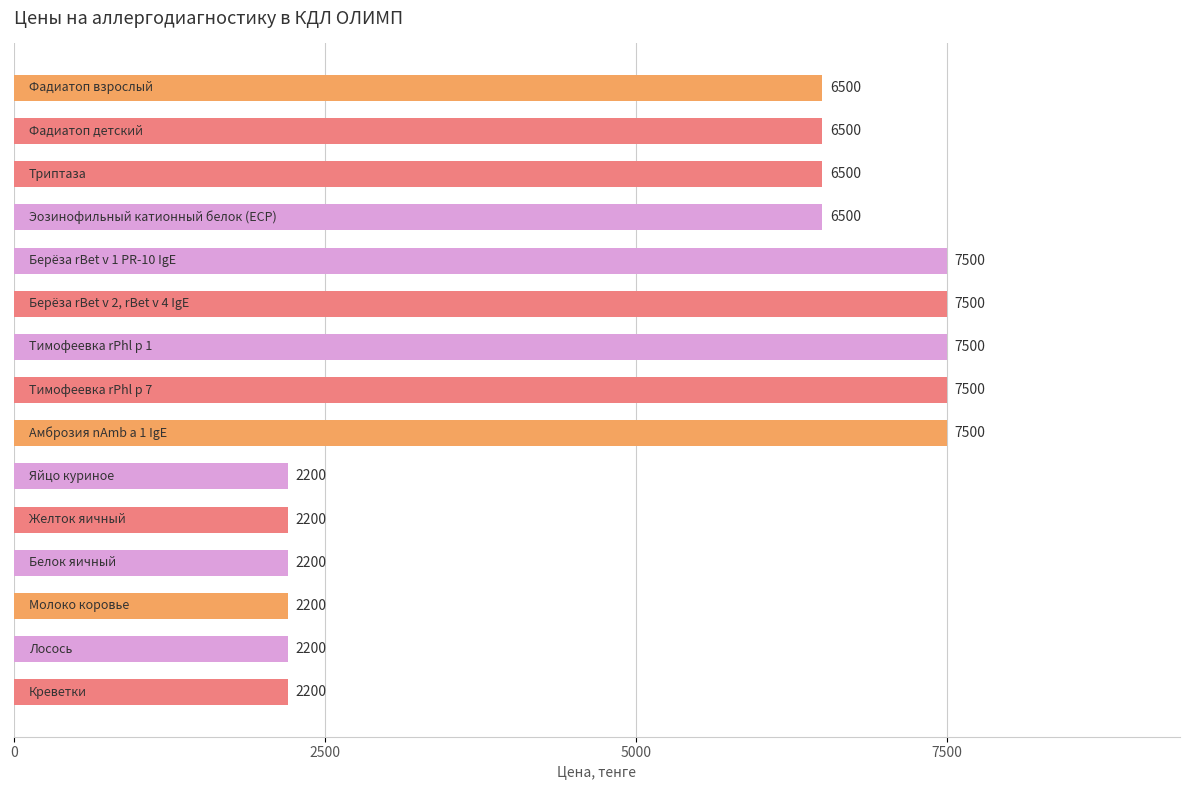

How many series are shown in this chart?

1